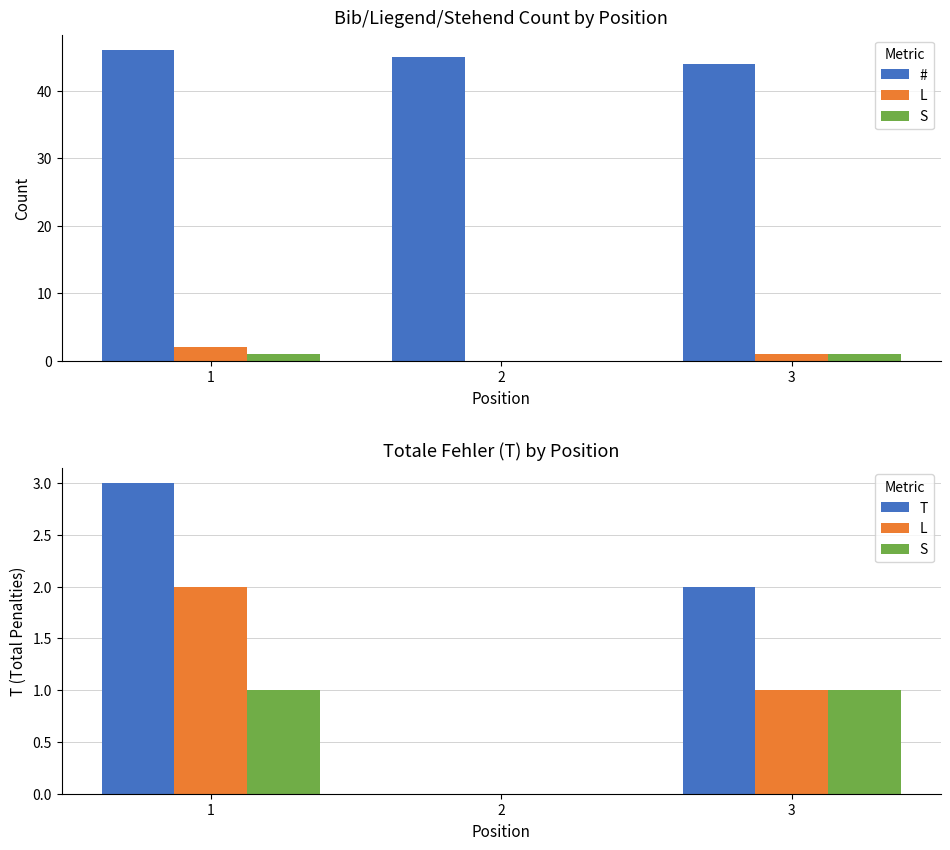

At which category does the chart reach its peak across all series?

1